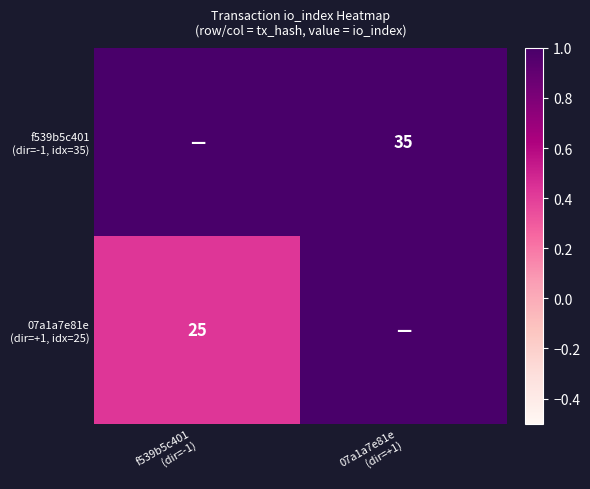

How many data points does each series have?

2